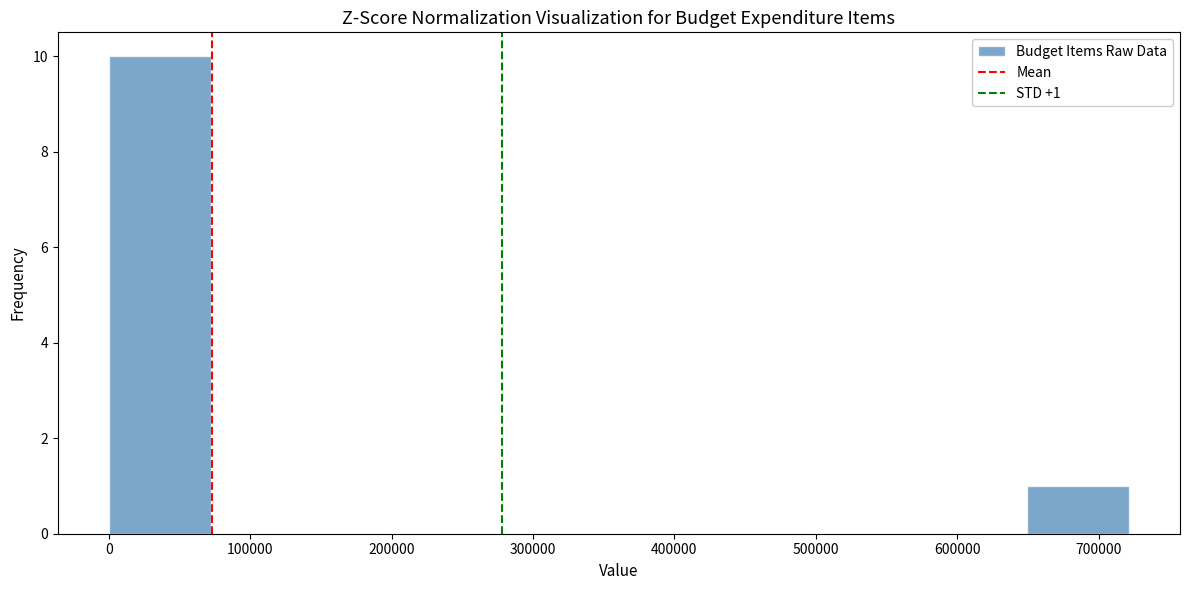

Over which range of the x-axis is the bar tallest?

0 to 70000